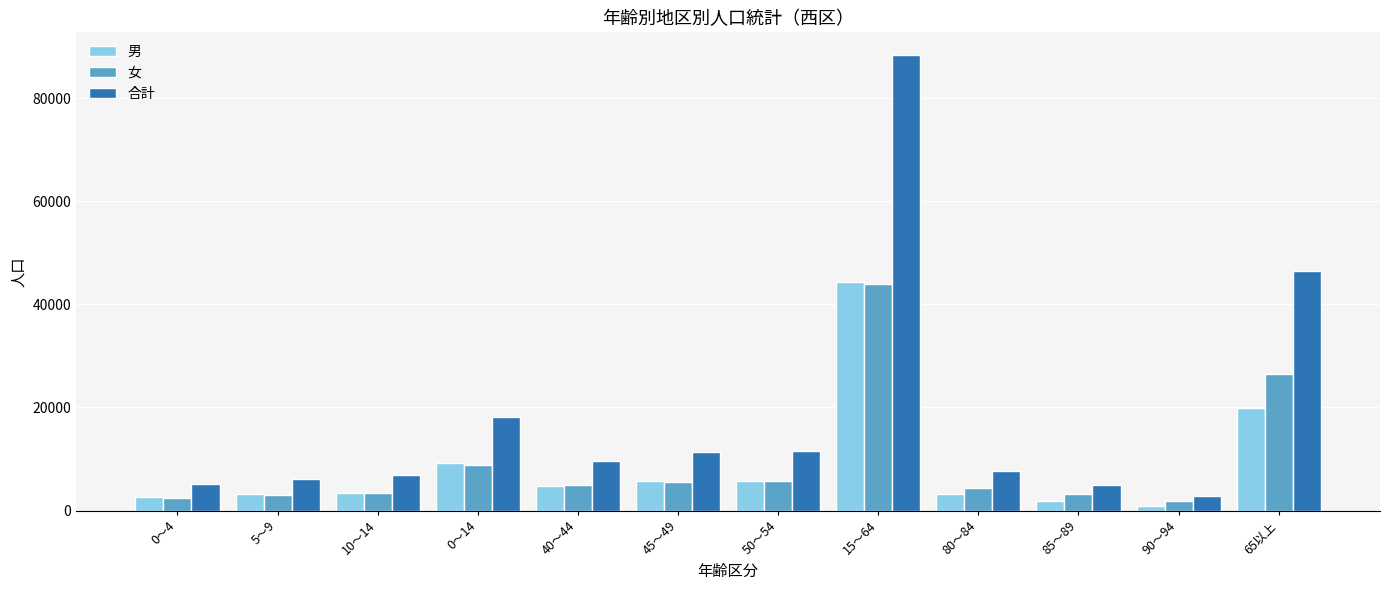

How many bars are there in each group?

3